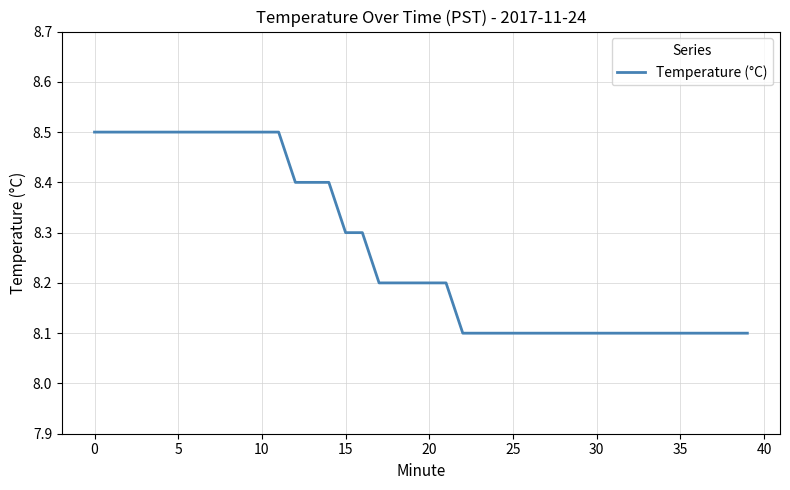

What is the difference between the maximum and minimum values?

0.4